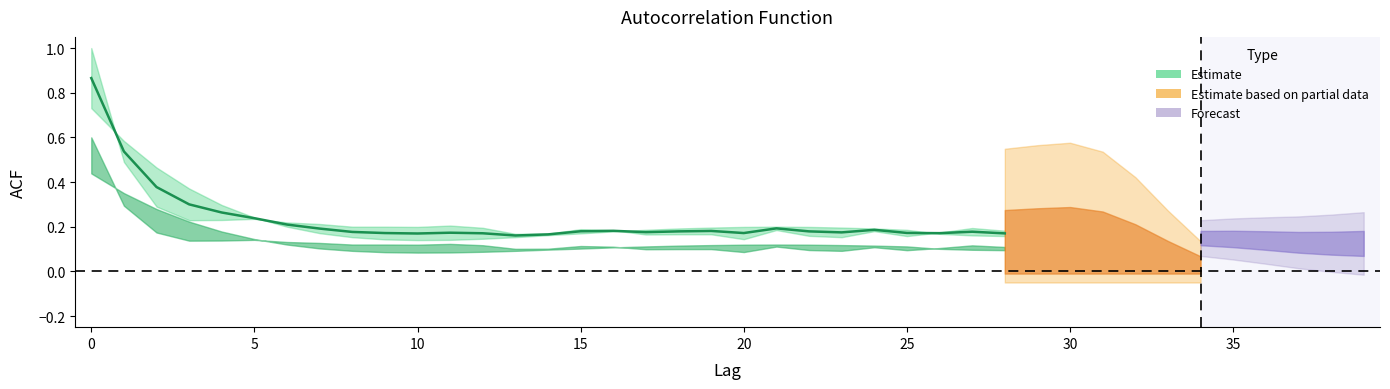

Reading left to right, extract all data points from this chart.

0.9	0.5	0.4	0.3	0.3	0.2	0.2	0.2	0.2	0.2	0.2	0.2	0.2	0.2	0.2	0.2	0.2	0.2	0.2	0.2	0.2	0.2	0.2	0.2	0.2	0.2	0.2	0.2	0.2